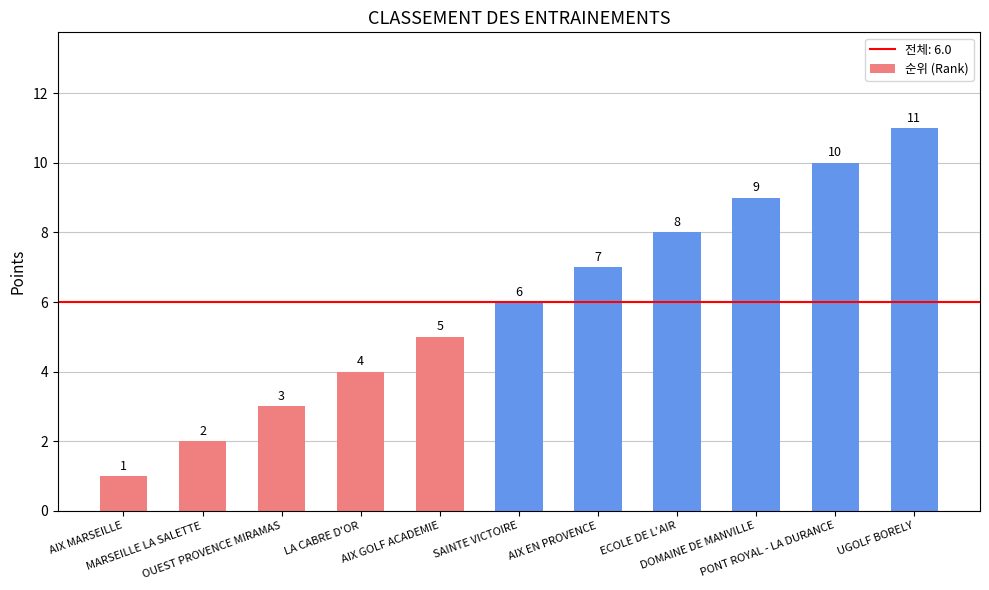

How many categories are shown in the chart?

11